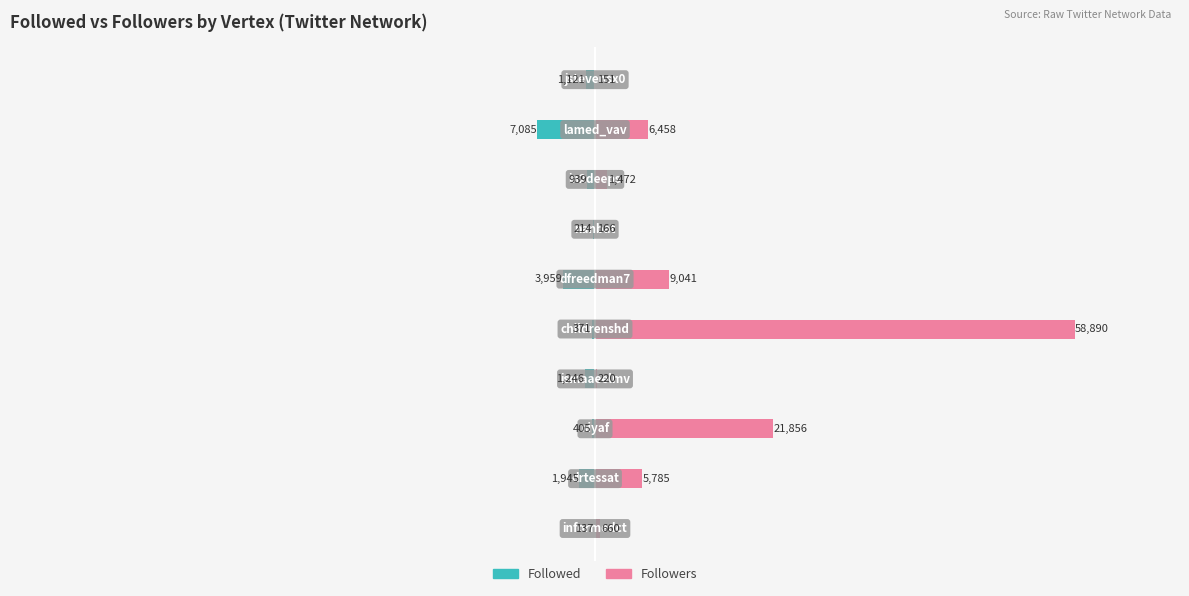

What is the lowest value of the Followers series?

151